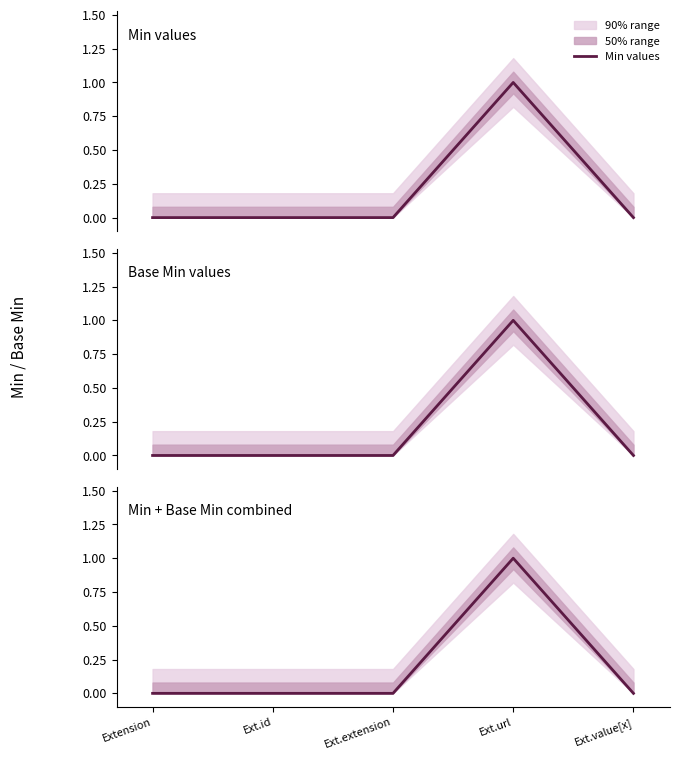

Is this an area chart (filled region under the line)?

No